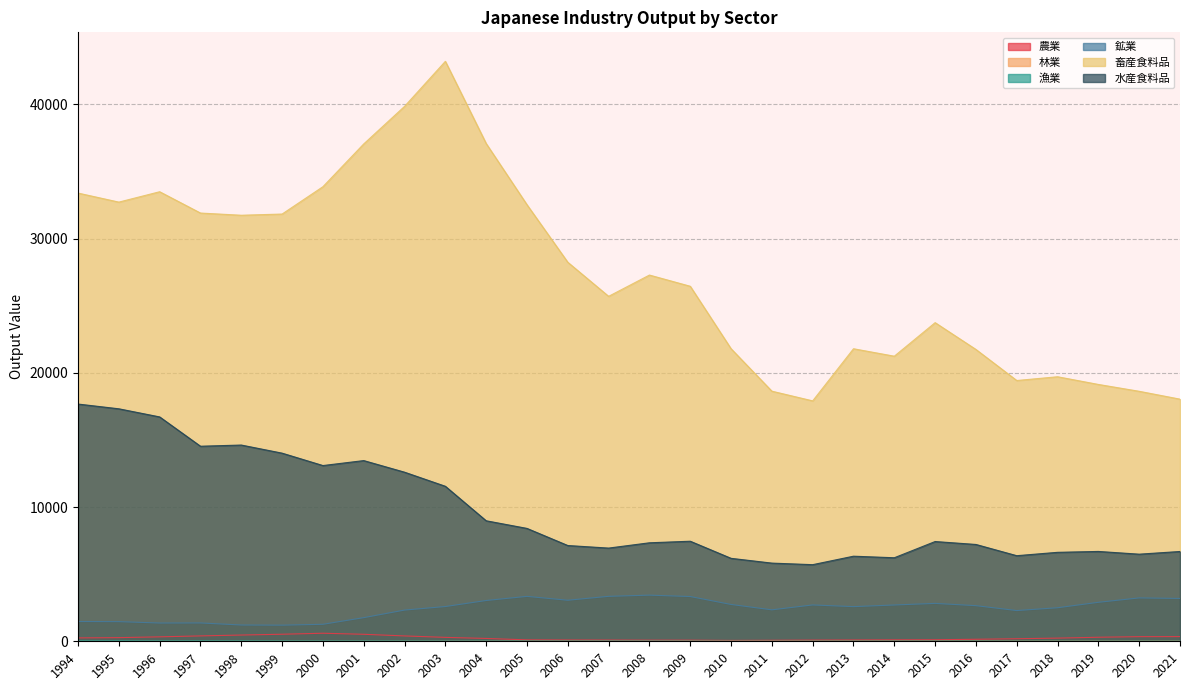

Which series has the widest spread of values?

畜産食料品